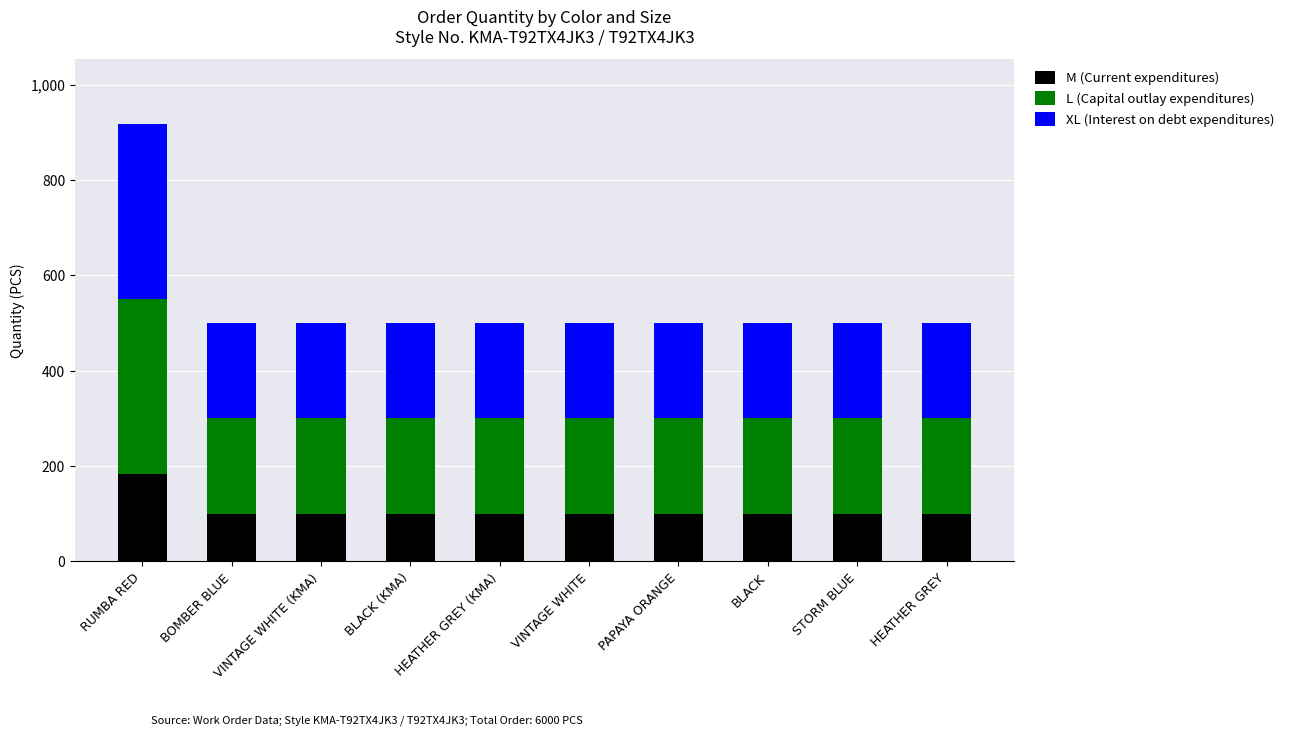

How many bars are there in total?

10